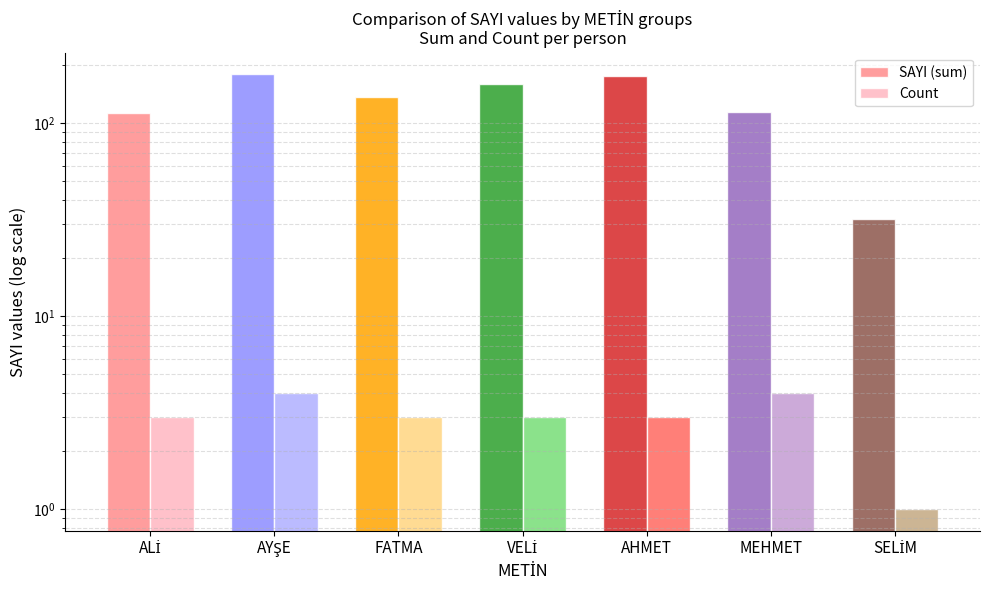

Which series has the largest range (max minus min)?

SAYI (sum)